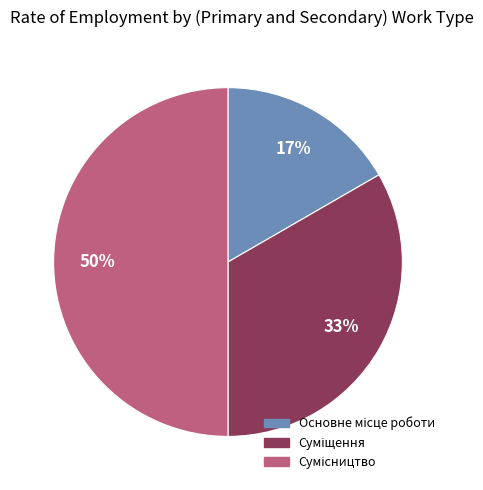

How many slices are in this pie chart?

3